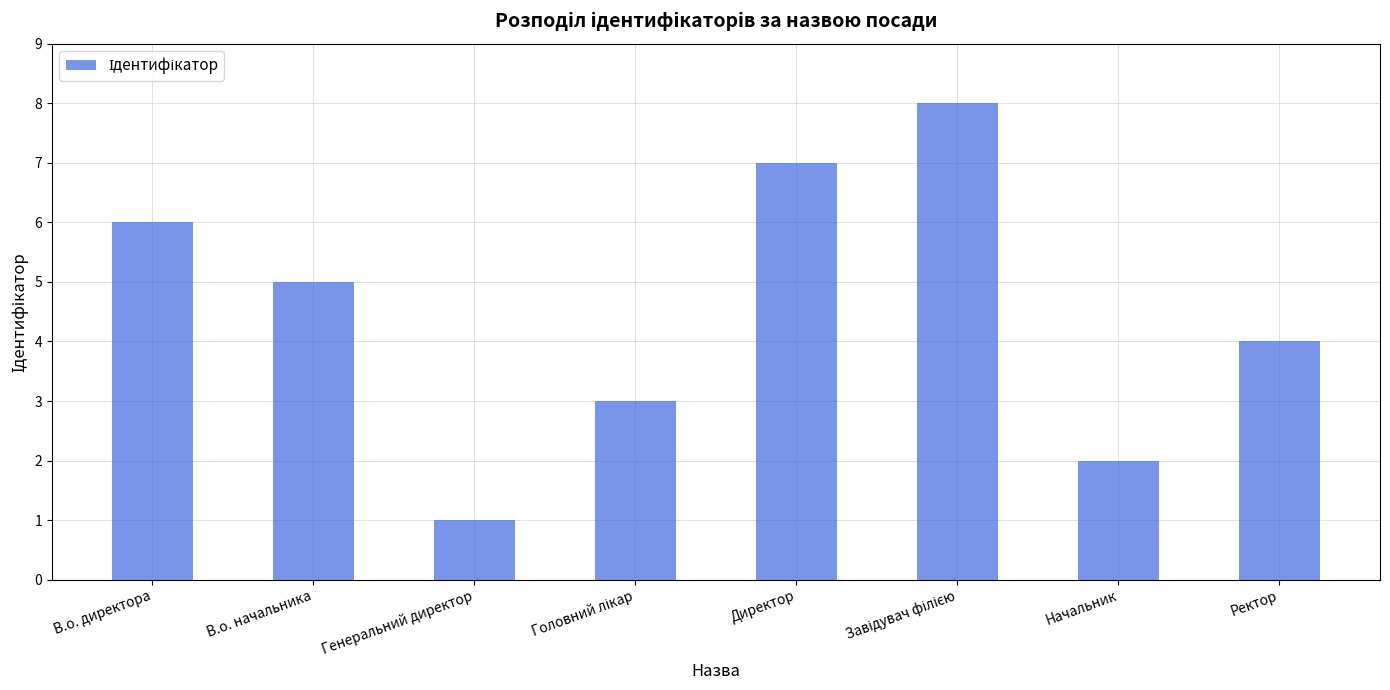

Count the number of categories in the chart.

8